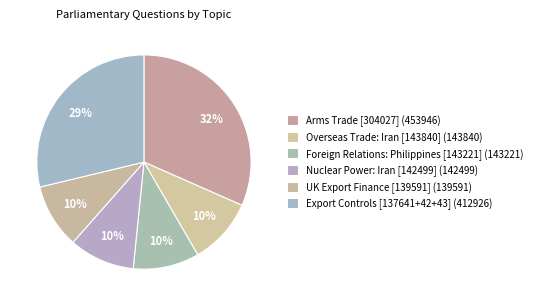

Count the number of slices in the pie.

6